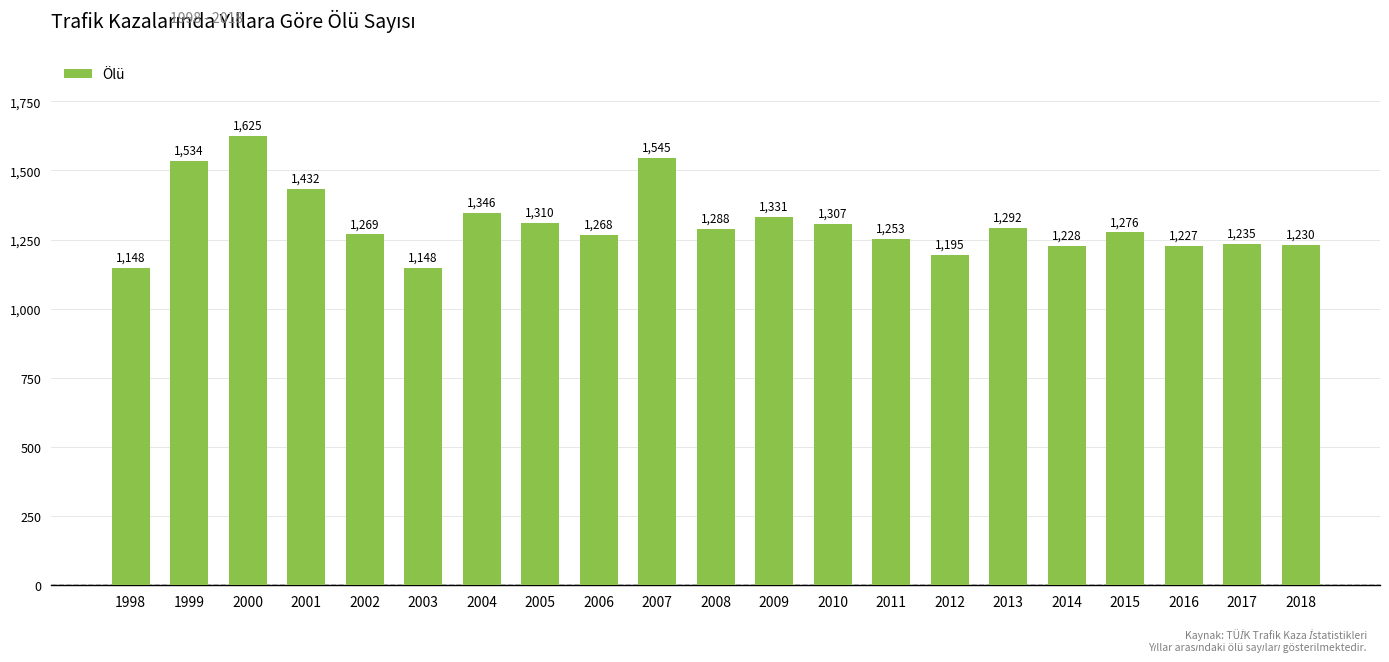

How many data points are less than 1276?

10